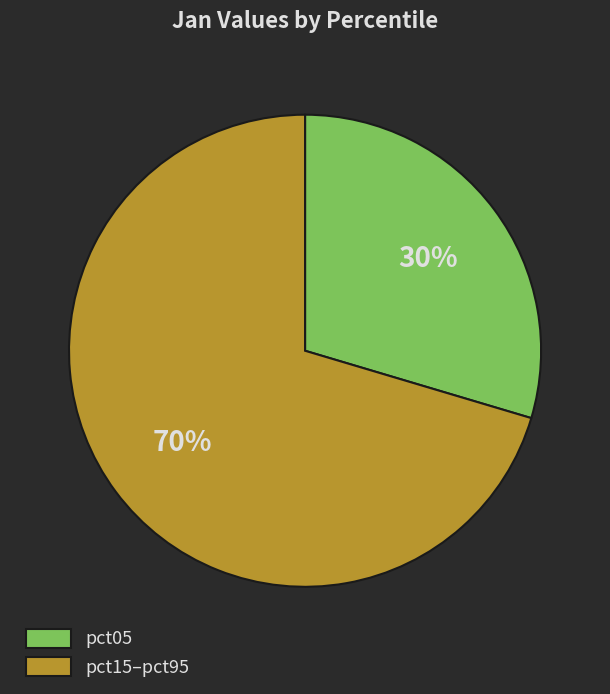

Does any single category account for the majority?

Yes